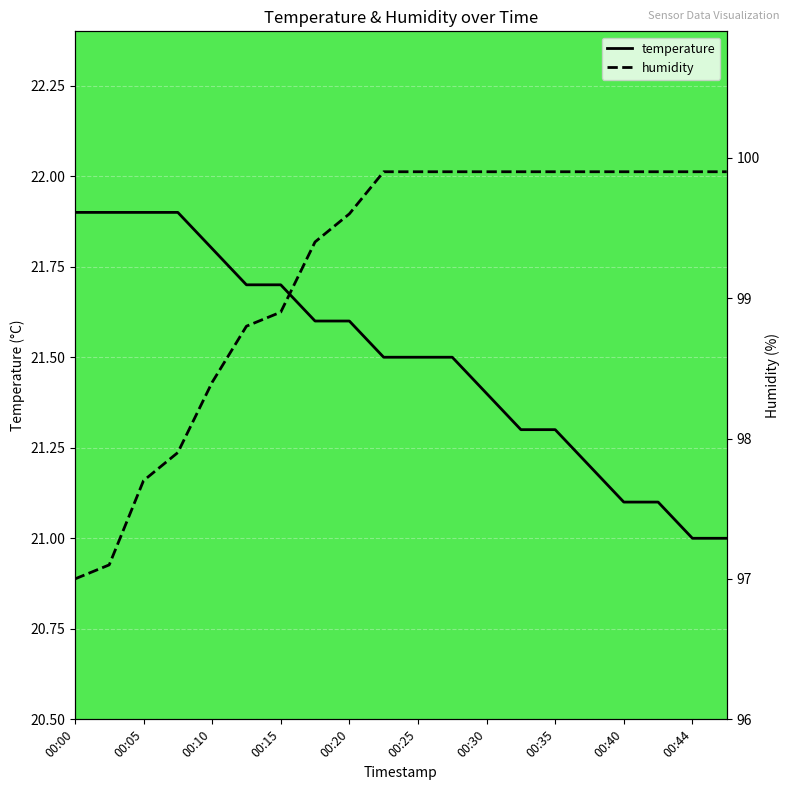

Is it true that temperature equals 30.6 at 00:20?

False